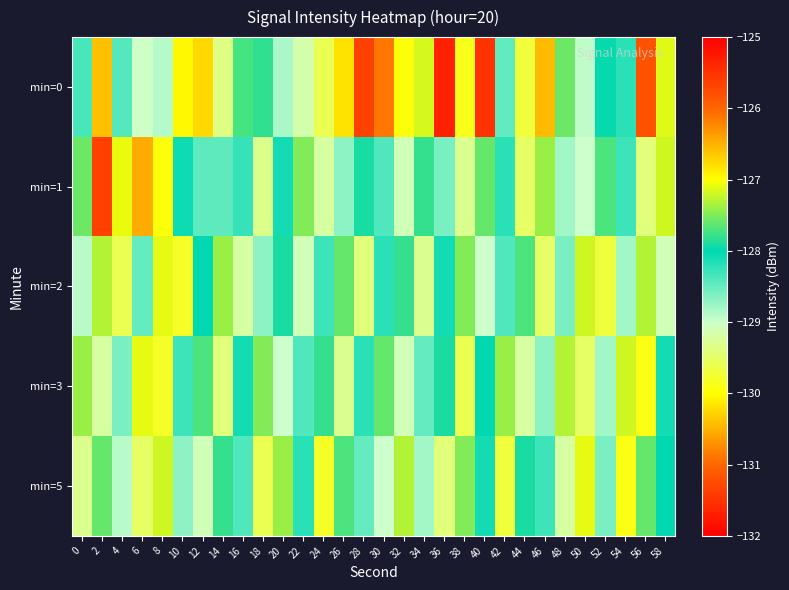

Reading left to right, extract all data points from this chart.

min=0: 0=-128.4	2=-130.4	4=-128.4	6=-129.0	8=-128.9	10=-130.0	12=-130.2	14=-129.4	16=-127.7	18=-127.8	20=-128.8	22=-129.1	24=-129.6	26=-130.2	28=-131.3	30=-130.9	32=-130.0	34=-127.2	36=-131.7	38=-129.9	40=-131.5	42=-128.5	44=-129.7	46=-126.6	48=-127.6	50=-128.9	52=-128.0	54=-128.2	56=-131.2	58=-127.1
min=1: 0=-127.6	2=-125.6	4=-127.1	6=-126.5	8=-130.0	10=-128.1	12=-128.5	14=-128.5	16=-128.3	18=-129.3	20=-128.1	22=-127.5	24=-129.2	26=-128.7	28=-127.9	30=-128.4	32=-129.1	34=-127.8	36=-128.6	38=-129.3	40=-127.6	42=-128.2	44=-129.5	46=-127.4	48=-128.8	50=-129.0	52=-127.7	54=-128.3	56=-129.4	58=-127.2
min=2: 0=-128.9	2=-127.3	4=-129.6	6=-128.5	8=-127.1	10=-129.8	12=-128.0	14=-127.4	16=-129.2	18=-128.7	20=-127.9	22=-129.1	24=-128.3	26=-127.6	28=-129.4	30=-128.2	32=-127.8	34=-129.3	36=-128.1	38=-127.5	40=-129.0	42=-128.4	44=-127.7	46=-129.5	48=-128.6	50=-127.2	52=-129.7	54=-128.8	56=-127.3	58=-129.1
min=3: 0=-127.4	2=-129.2	4=-128.6	6=-127.1	8=-129.8	10=-128.3	12=-127.7	14=-129.4	16=-128.1	18=-127.5	20=-129.0	22=-128.4	24=-127.8	26=-129.3	28=-128.2	30=-127.6	32=-129.1	34=-128.5	36=-127.9	38=-129.6	40=-128.0	42=-127.4	44=-129.2	46=-128.7	48=-127.3	50=-129.5	52=-128.8	54=-127.2	56=-129.9	58=-128.1
min=5: 0=-129.3	2=-127.6	4=-128.9	6=-129.5	8=-127.2	10=-128.7	12=-129.1	14=-127.8	16=-128.4	18=-129.6	20=-127.4	22=-128.2	24=-129.8	26=-127.7	28=-128.5	30=-129.0	32=-127.3	34=-128.8	36=-129.4	38=-127.5	40=-128.1	42=-129.7	44=-127.9	46=-128.3	48=-129.2	50=-127.1	52=-128.6	54=-129.9	56=-127.6	58=-128.0